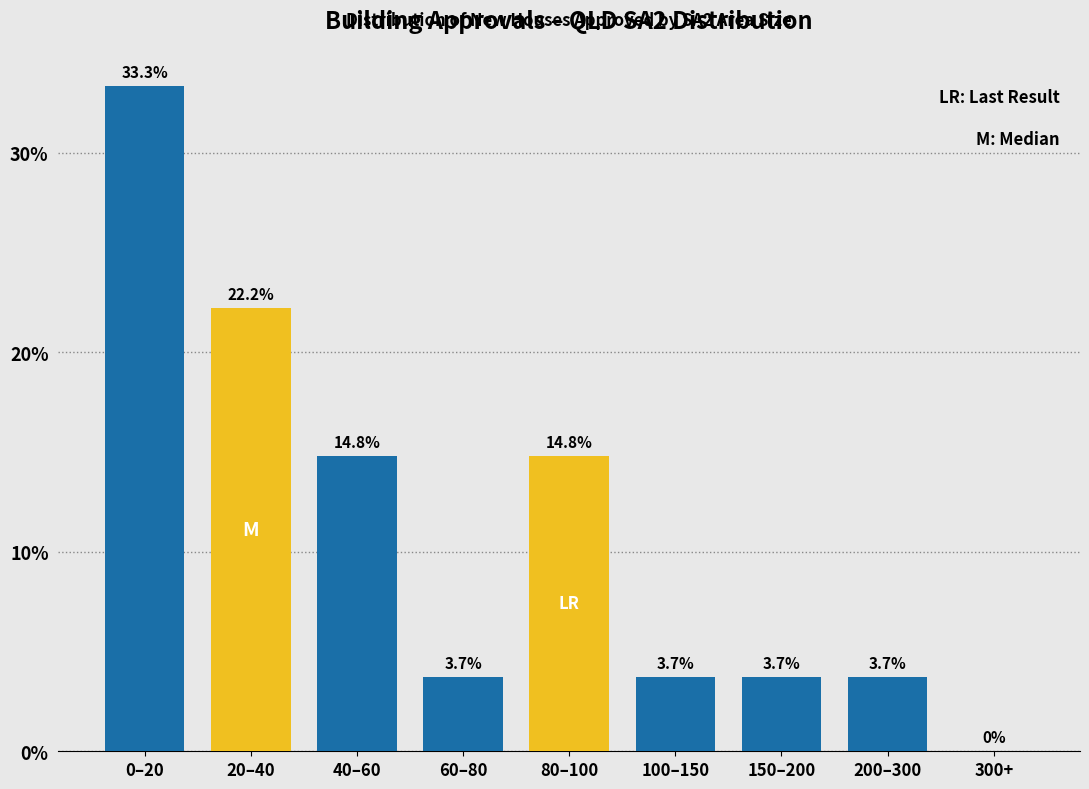

Reading left to right, list all the values displayed in this chart.

0–20=33.3	20–40=22.2	40–60=14.8	60–80=3.7	80–100=14.8	100–150=3.7	150–200=3.7	200–300=3.7	300+=0.0